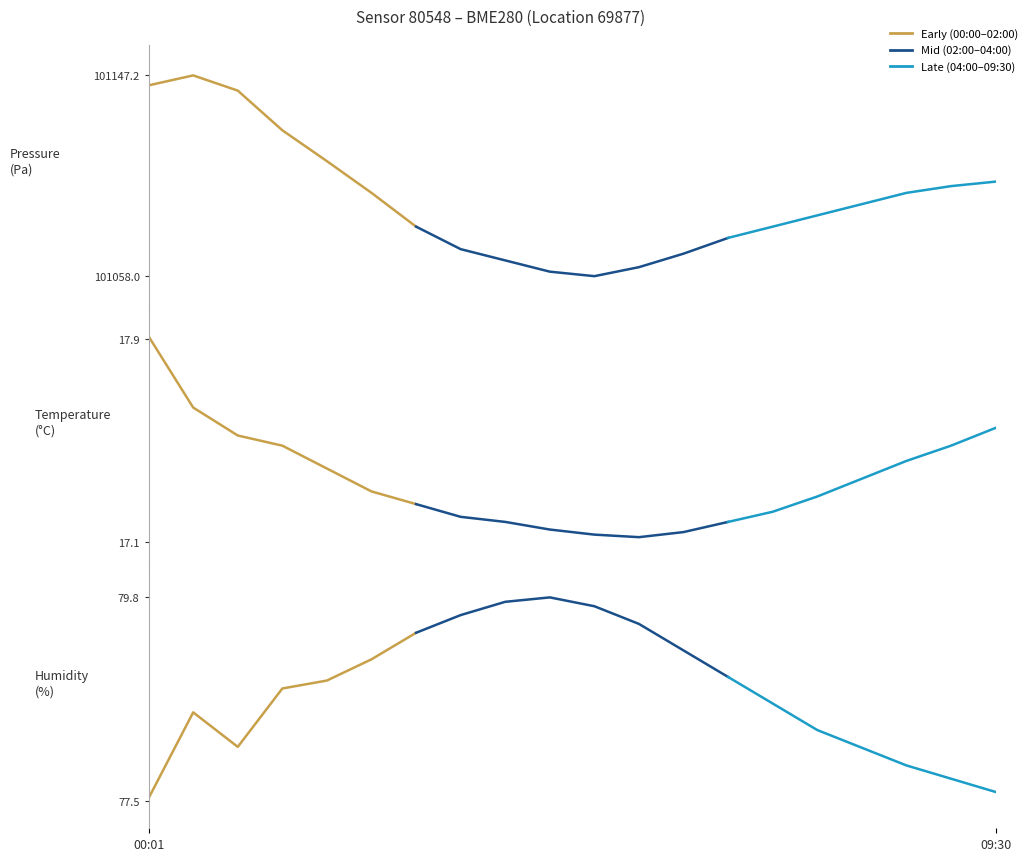

Where does the data first go above 101122?

00:01